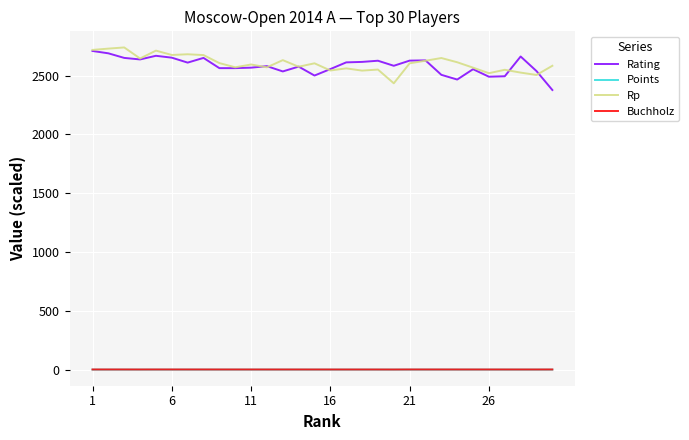

True or false: Rp and Buchholz cross at least once.

False